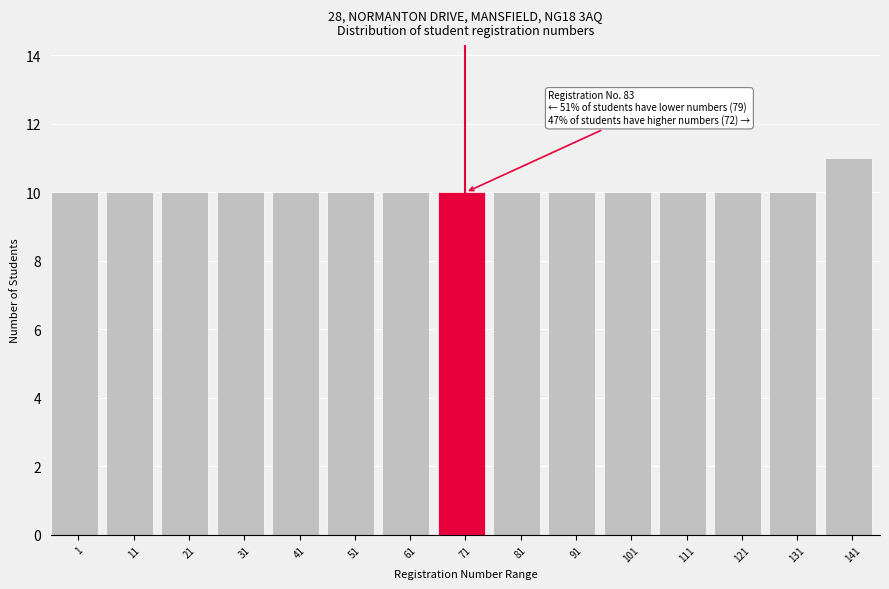

Reading left to right, extract all data points from this chart.

10	10	10	10	10	10	10	10	10	10	10	10	10	10	11